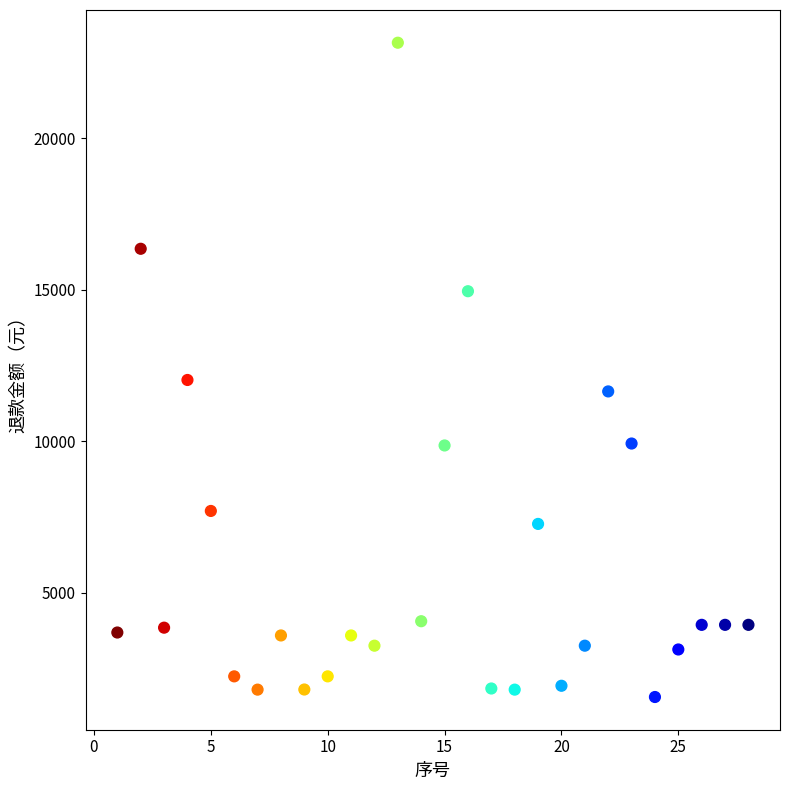

What Y value in the scatter plot is closest to 12354?

12020.2